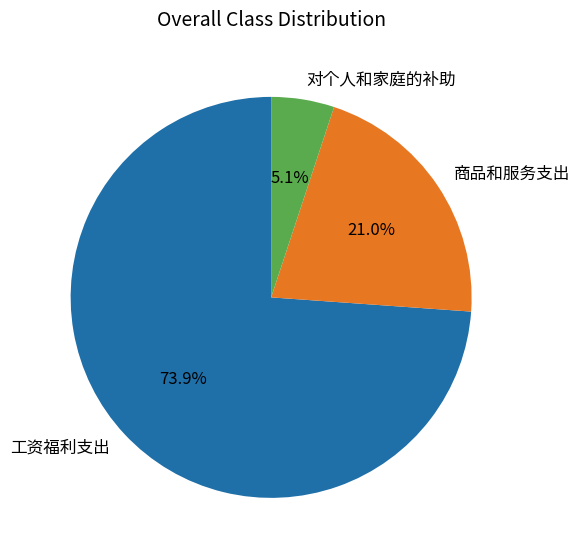

How much of the chart is everything except 对个人和家庭的补助?

94.9%